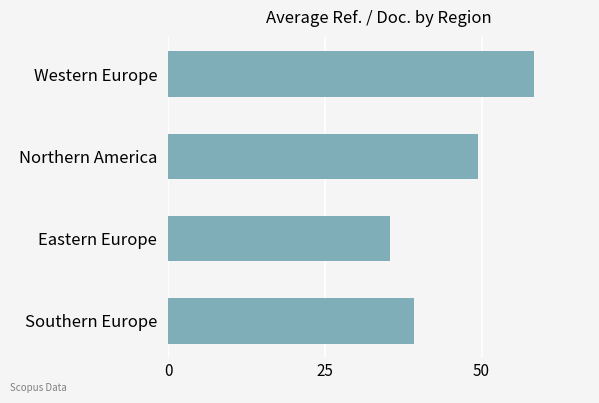

What is the greatest value displayed?

58.4